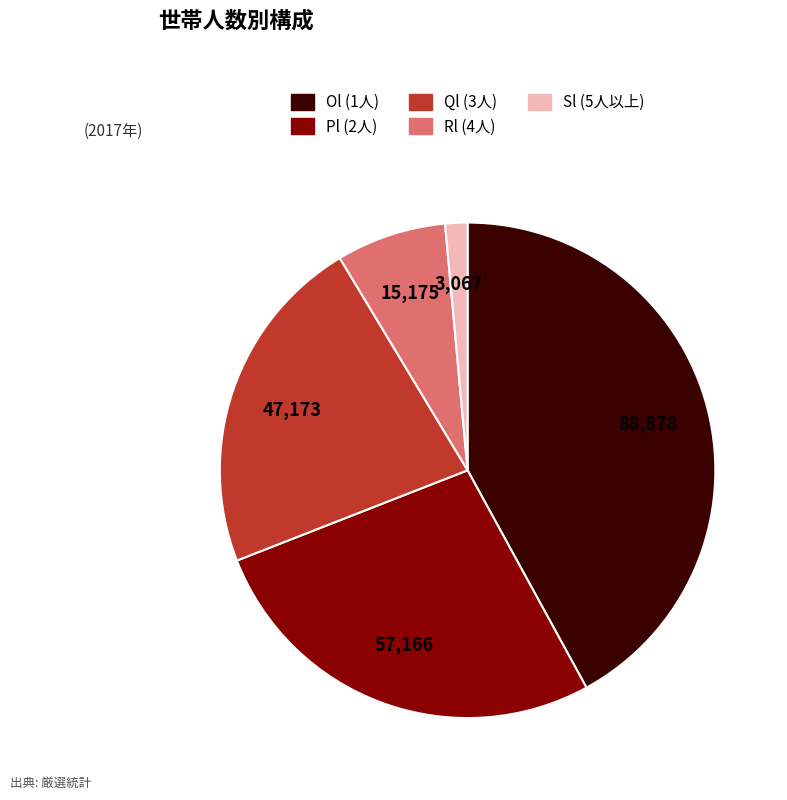

What is the largest slice in the pie chart?

Ol (1人)